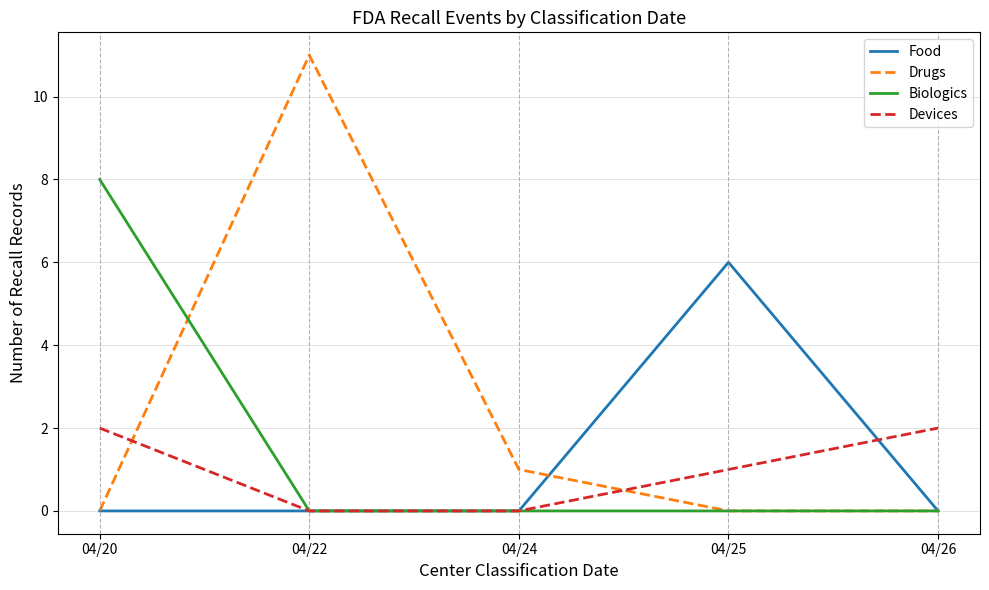

Reading left to right, extract all data points from this chart.

Food: 0	0	0	6	0
Drugs: 0	11	1	0	0
Biologics: 8	0	0	0	0
Devices: 2	0	0	1	2